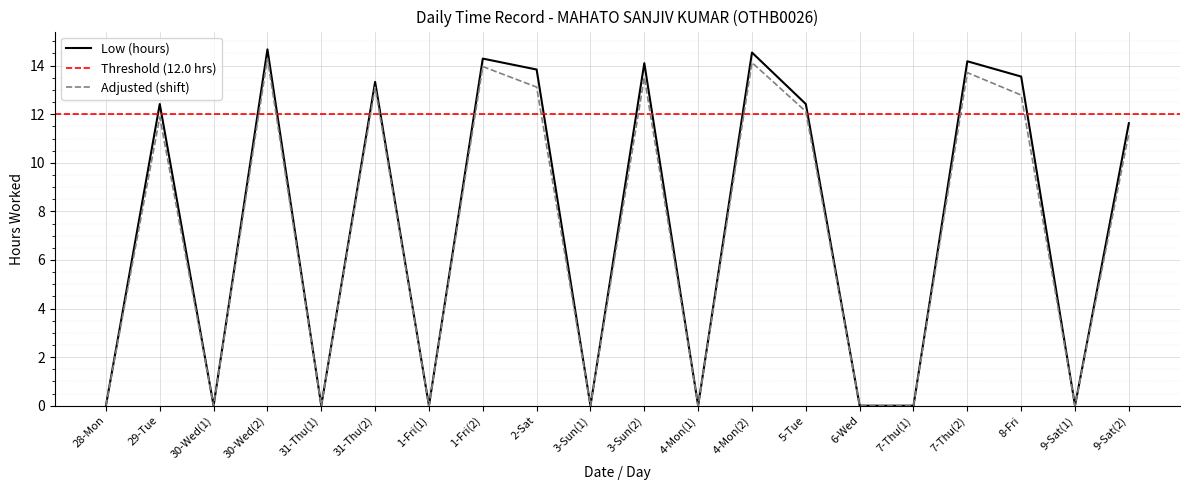

The value at 2-Sat is 13.8. True or false?

True